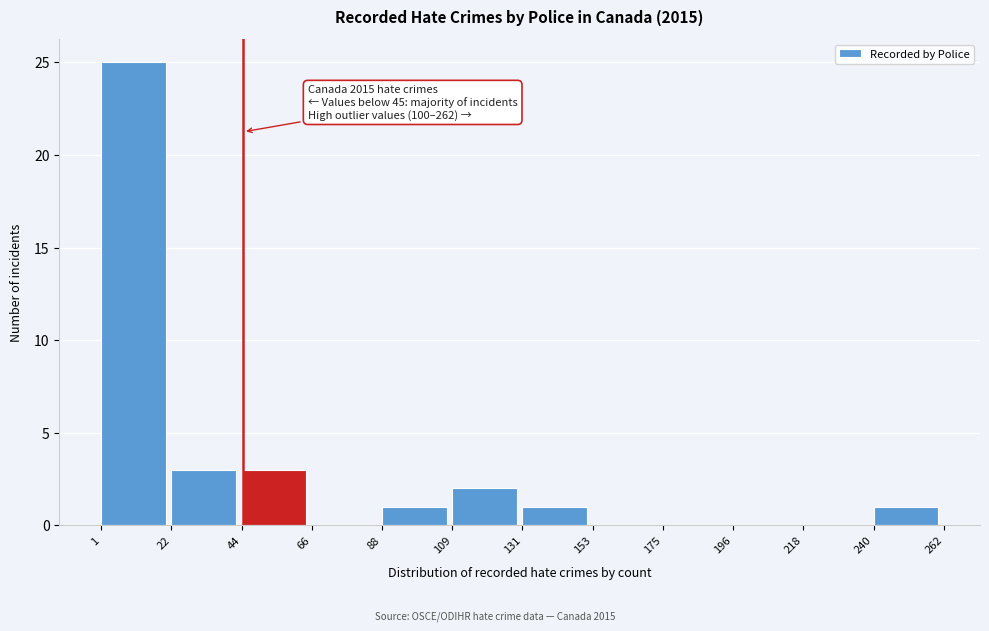

Over which range of the x-axis is the bar tallest?

1 to 22